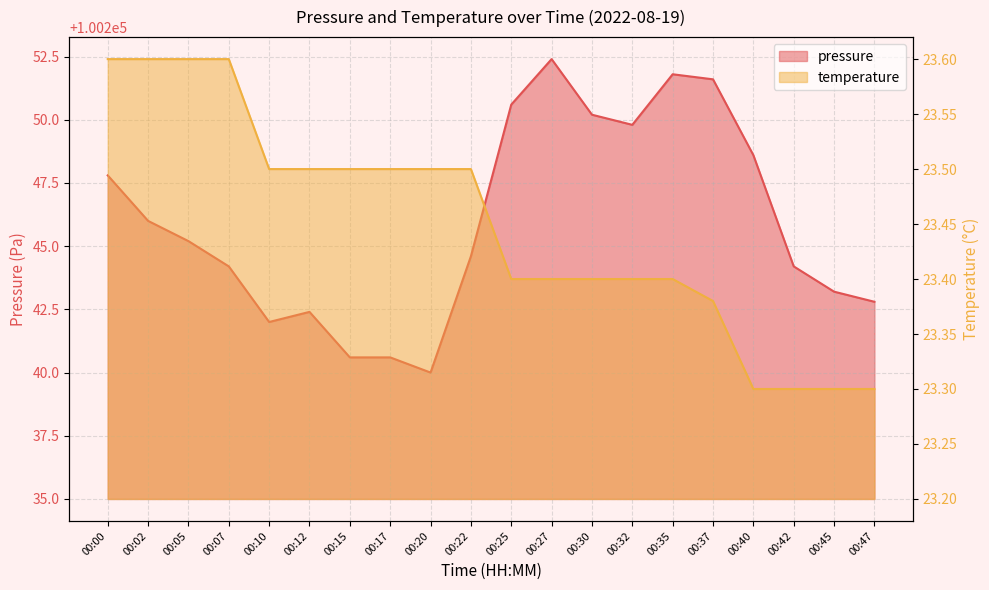

At which category is the sum across all series the highest?

00:27